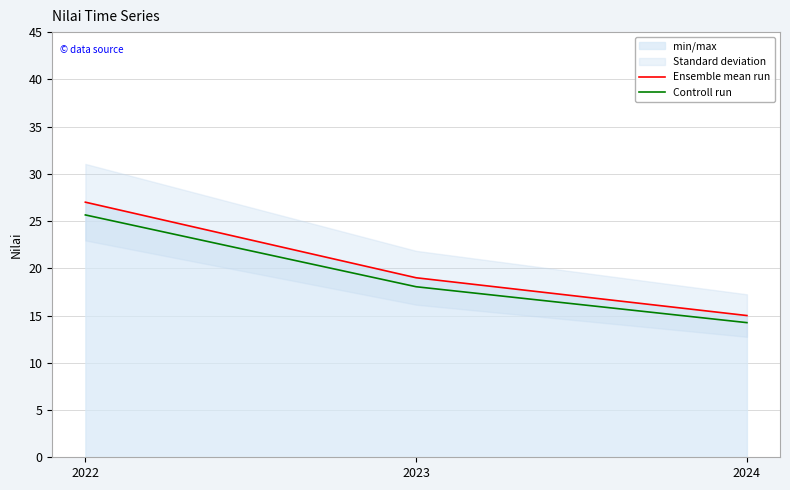

Reading left to right, list all the values displayed in this chart.

Ensemble mean run: 2022=27.0	2023=19.0	2024=15.0
Controll run: 2022=25.6	2023=18.1	2024=14.2